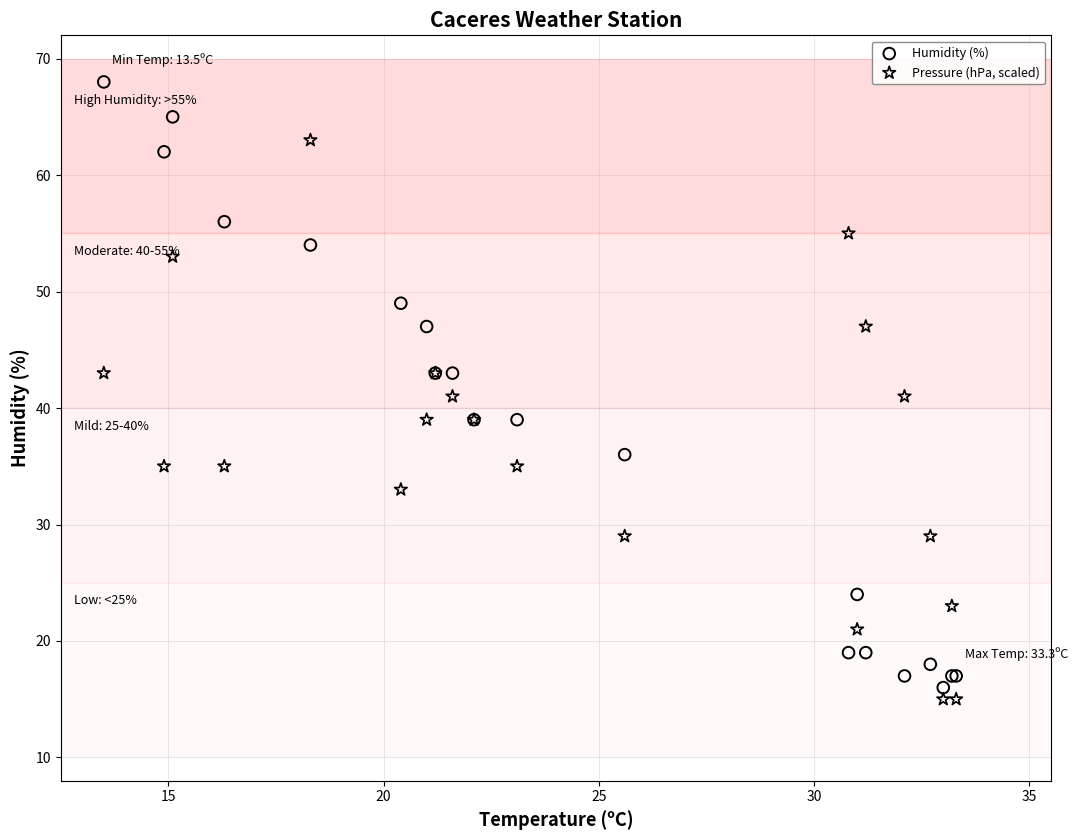

Which series contains the highest Y value?

Humidity (%)